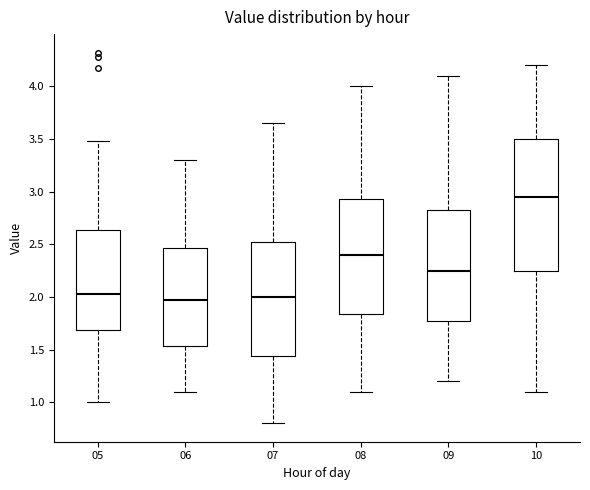

Reading left to right, transcribe this box plot: for each box, give where its median line is, the range the box spans, and where its two whiskers end, as read against the y-axis. The values are not printed on the chart, so give them approximately, as read against the axis.

05: median 2.05, box 1.70 to 2.65, whiskers 1.00 to 3.50
06: median 2.00, box 1.55 to 2.45, whiskers 1.10 to 3.30
07: median 2.00, box 1.45 to 2.55, whiskers 0.80 to 3.65
08: median 2.40, box 1.85 to 2.95, whiskers 1.10 to 4.00
09: median 2.25, box 1.80 to 2.85, whiskers 1.20 to 4.10
10: median 2.95, box 2.25 to 3.50, whiskers 1.10 to 4.20